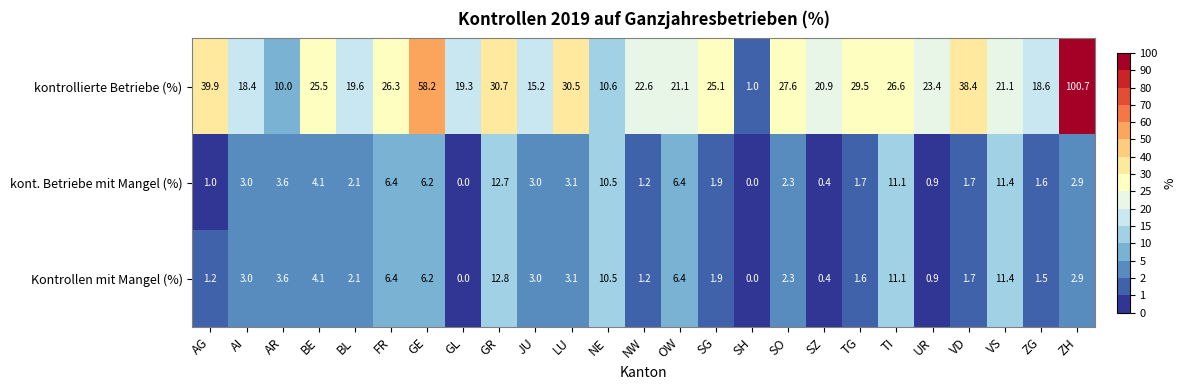

What is the total value across all series at TI?

48.8